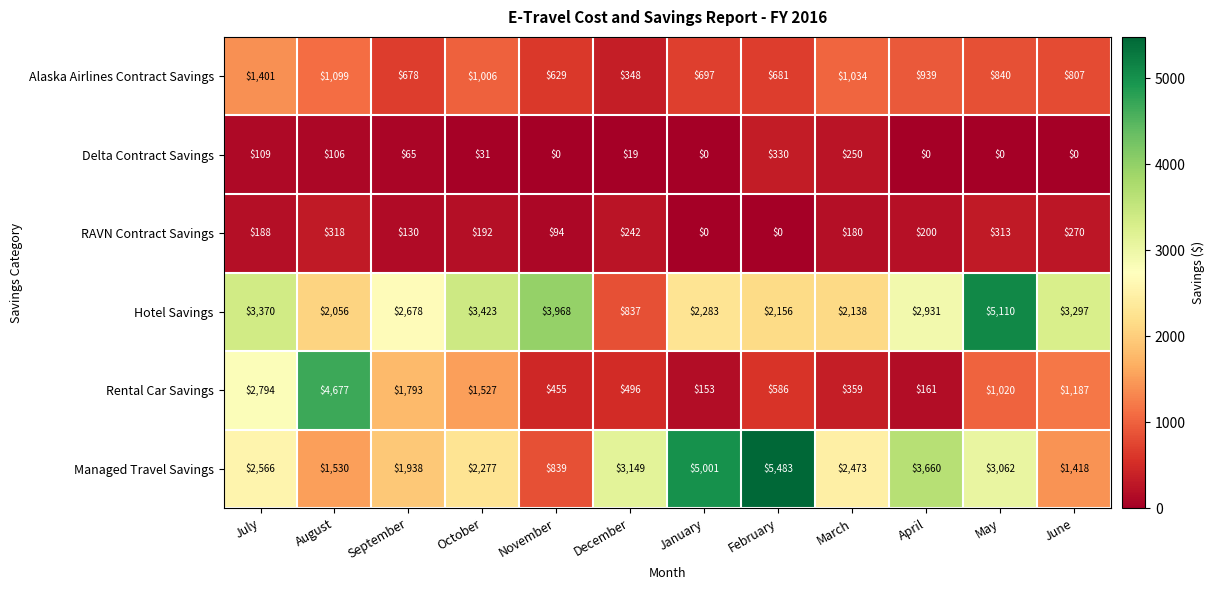

Count the number of categories in the chart.

12